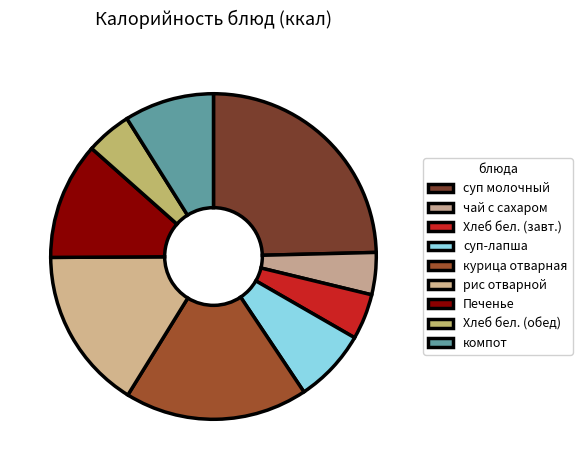

To the nearest percent, what percentage of the pie is чай с сахаром?

4%